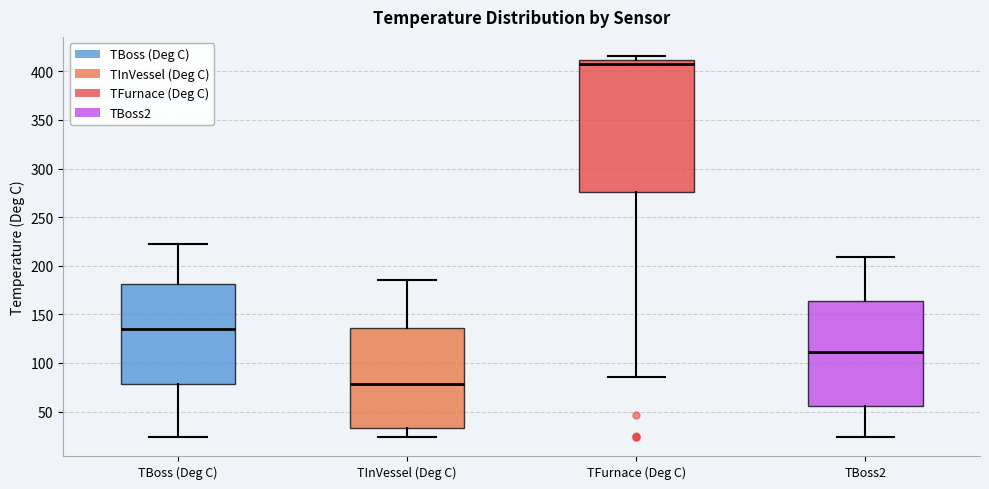

Where is the lower edge of the box for TBoss (Deg C) on the y-axis? The values are not printed on the chart, so give them approximately, as read against the axis.

80